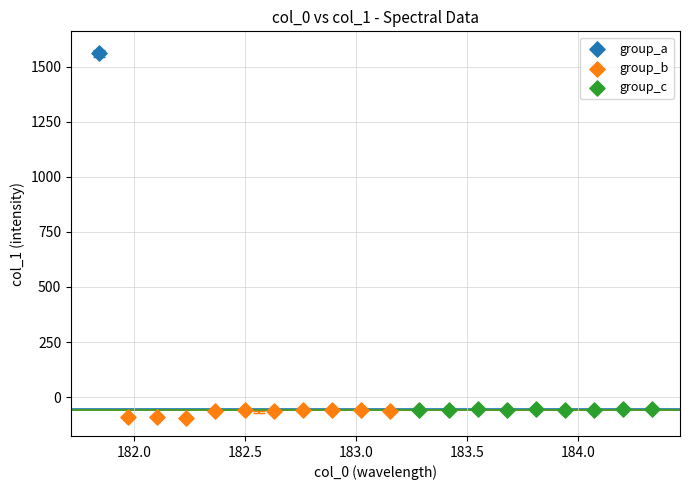

Which series contains the lowest Y value?

group_b